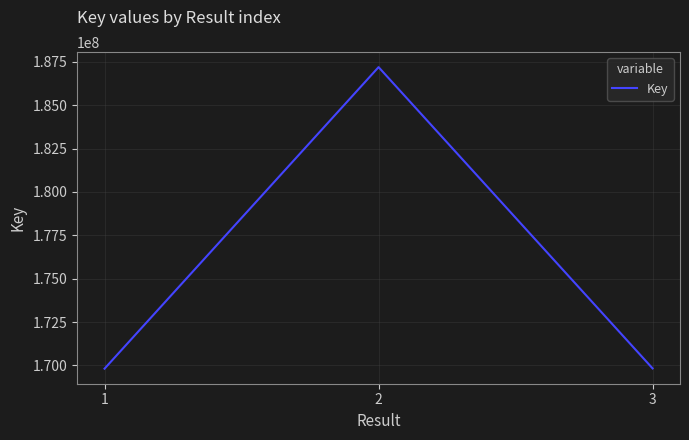

The chart shows a value of 319665512 at 2. True or false?

False